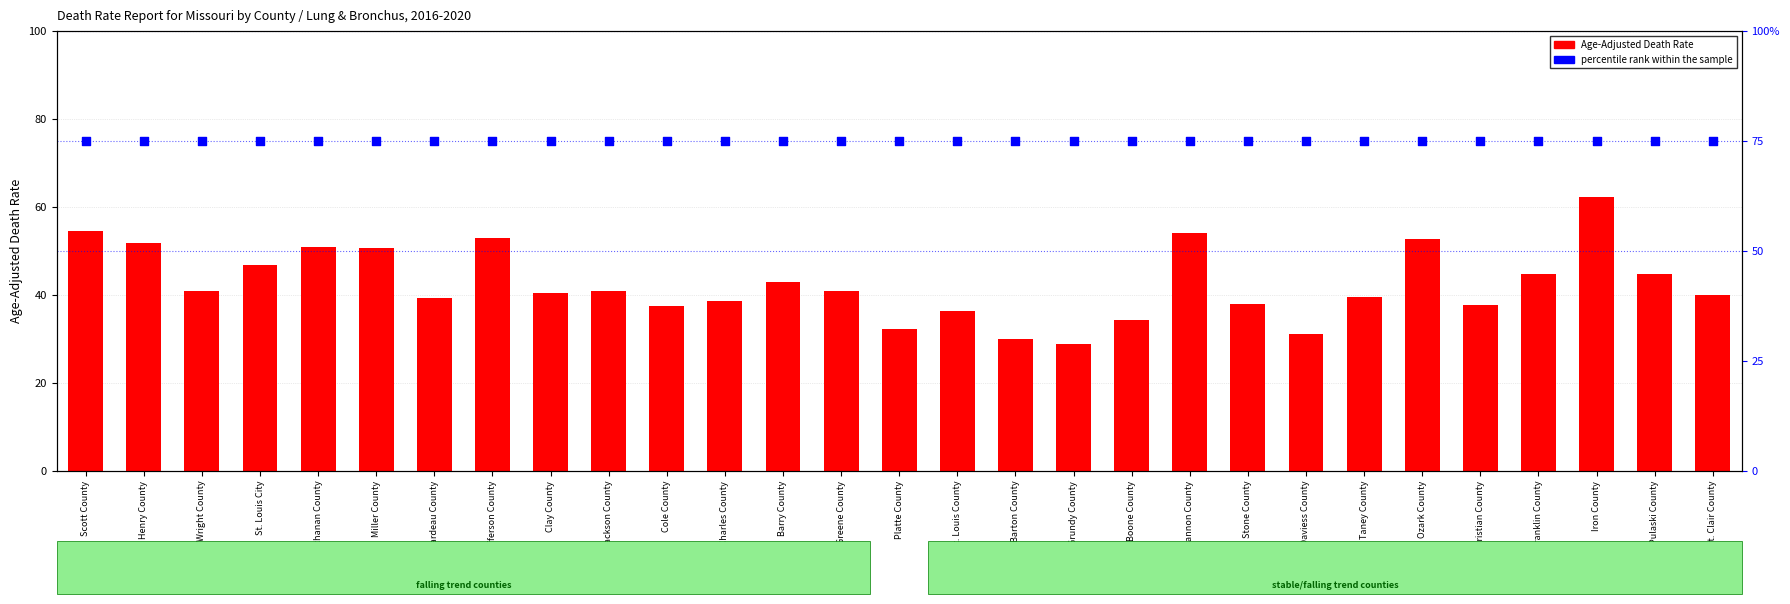

Which series contains the lowest Y value?

Age-Adjusted Death Rate